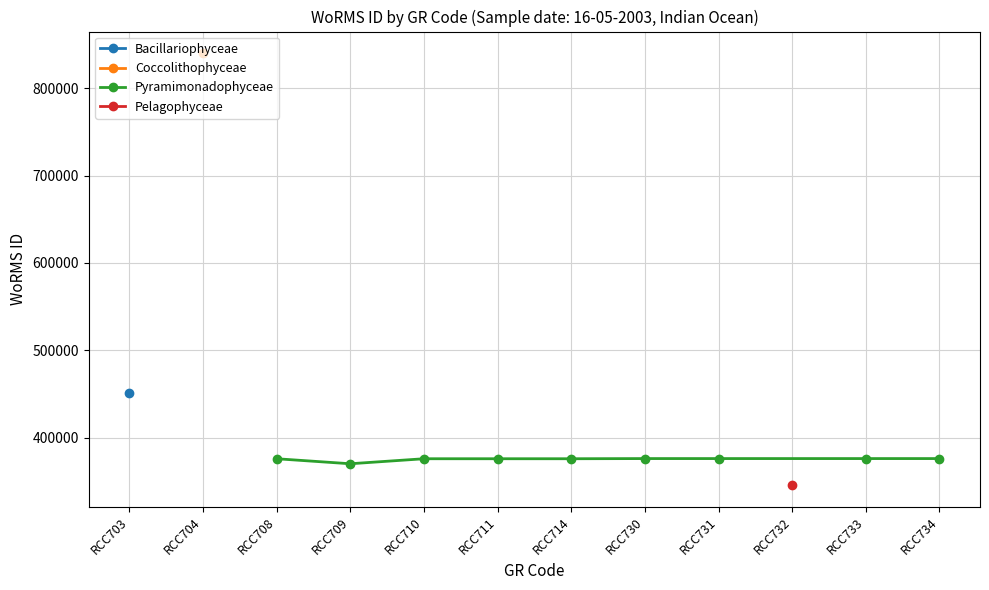

What is the value of the Pyramimonadophyceae point at the 6th from the left?

376073